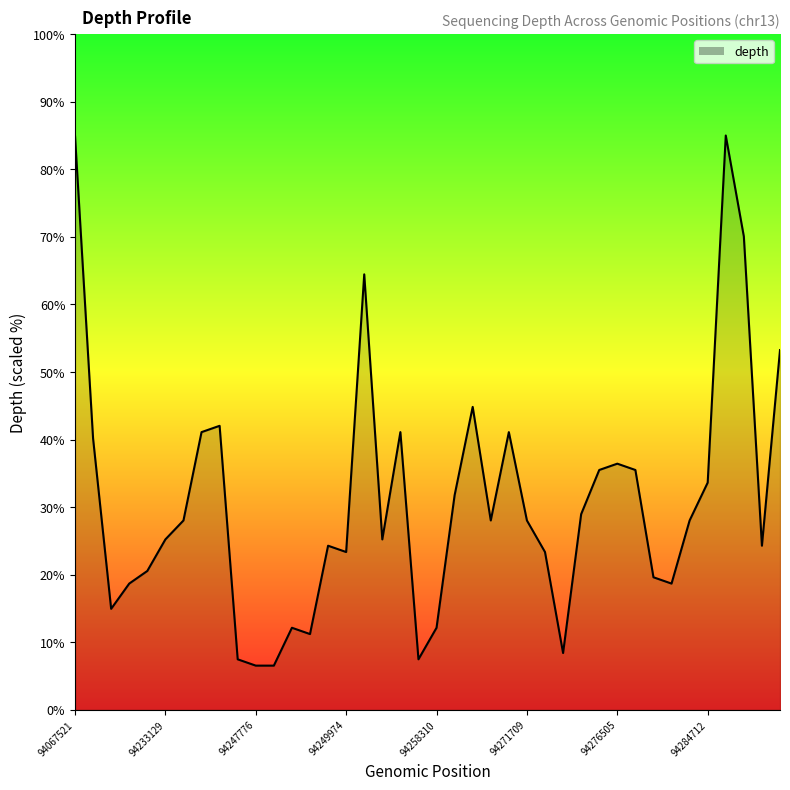

How many lines are shown in the chart?

1